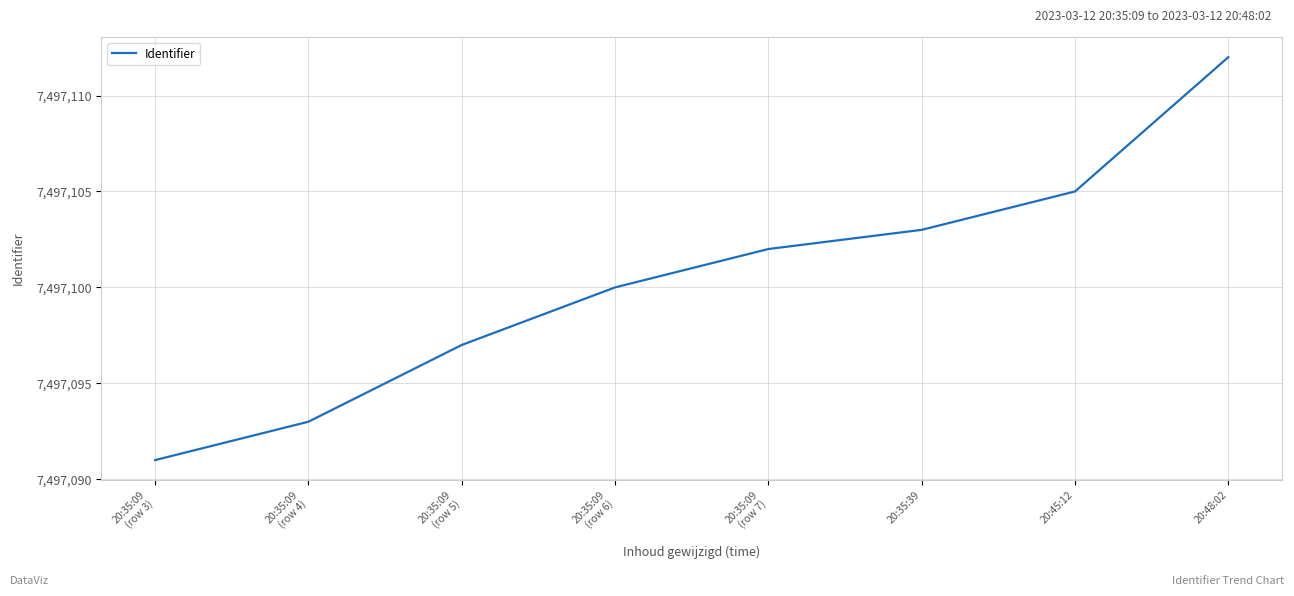

Which category has the lowest value across all series?

20:35:09
(row 3)